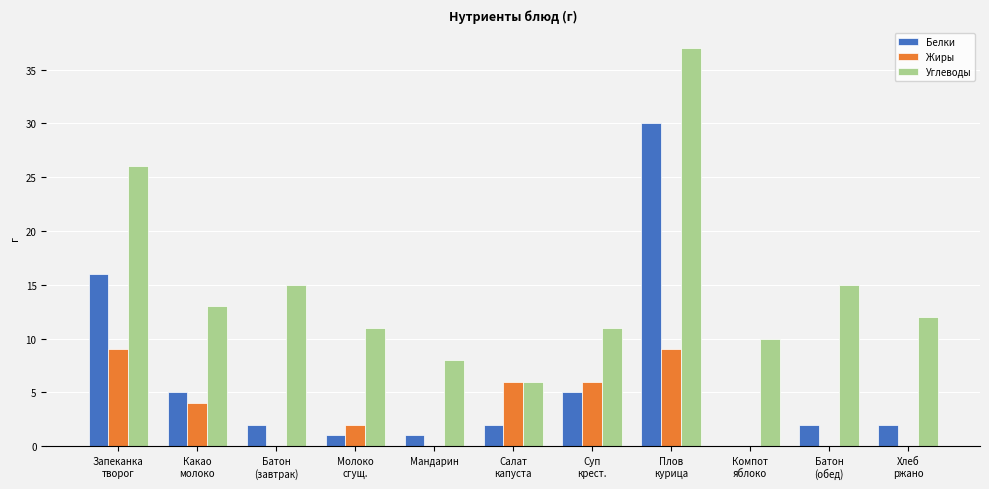

What is the greatest value displayed?

37